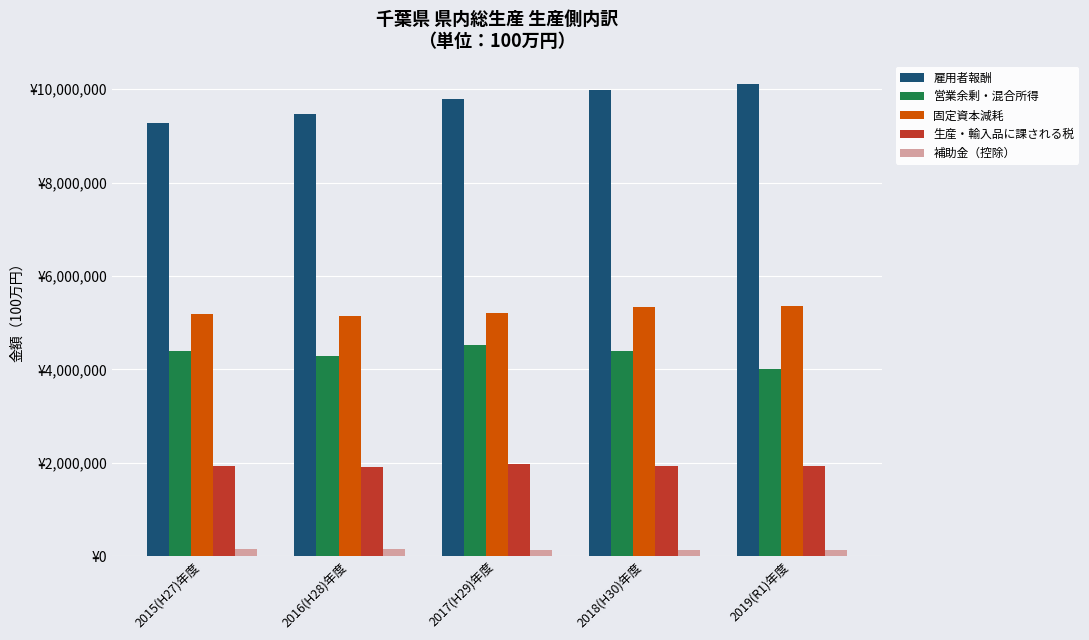

At how many categories does at least one series exceed 9872068?

2